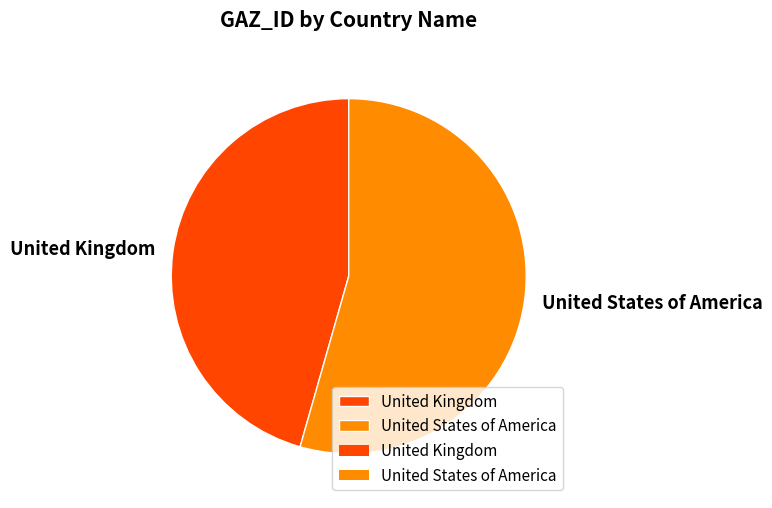

Is it true that United Kingdom is 46% of the pie?

True